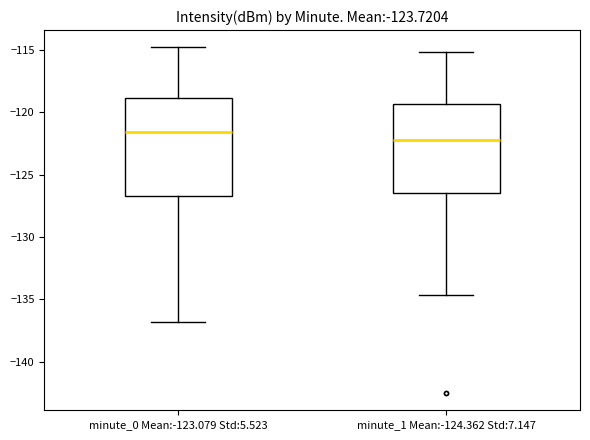

Reading left to right, read every box against the y-axis: the position of its median line, the range the box covers, and the ends of its whiskers. The values are not printed on the chart, so give them approximately, as read against the axis.

minute_0 Mean:-123.079 Std:5.523: median -121.5, box -126.5 to -119.0, whiskers -137.0 to -115.0
minute_1 Mean:-124.362 Std:7.147: median -122.5, box -126.5 to -119.5, whiskers -134.5 to -115.0